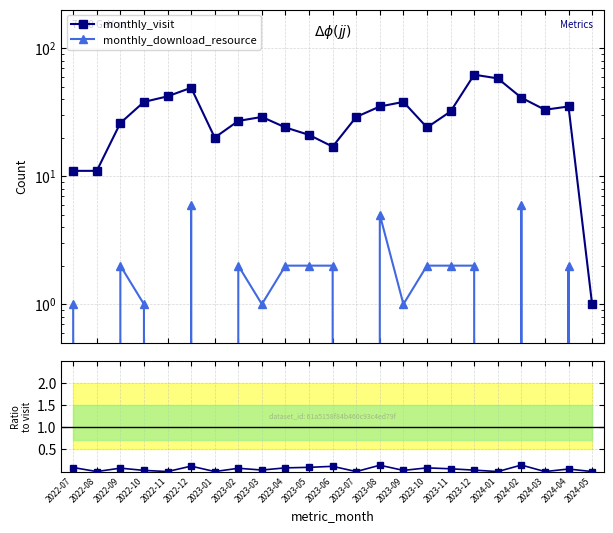

What is the average value of the monthly_download_resource series?

1.7